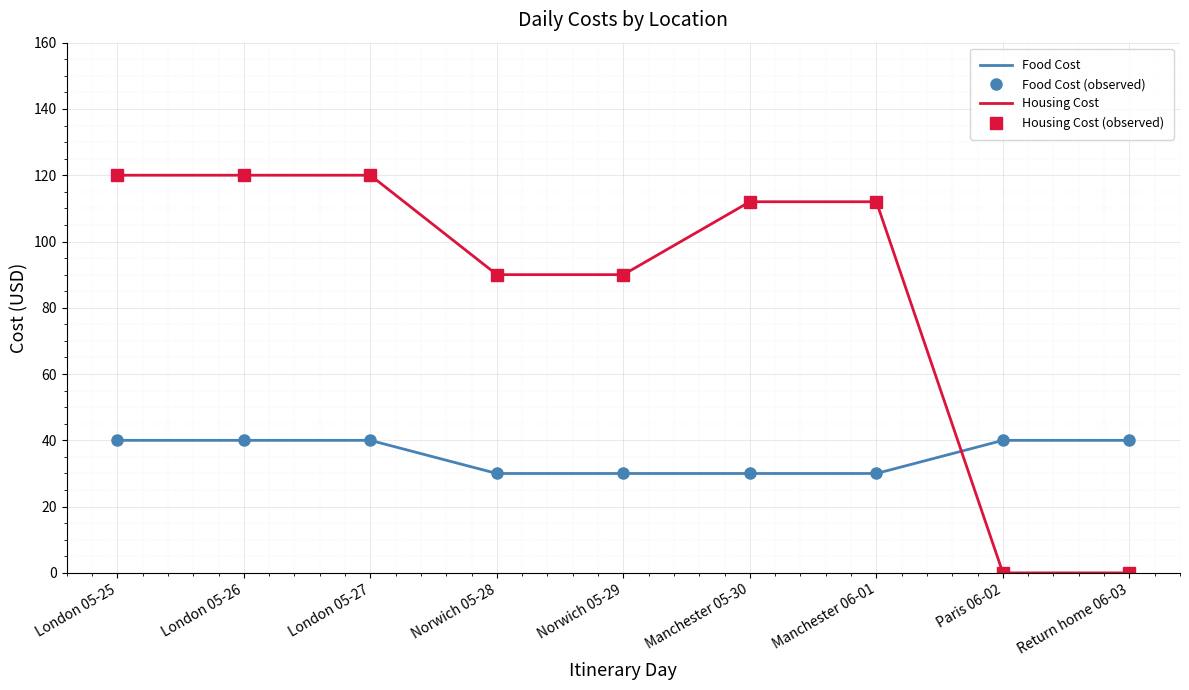

True or false: Food Cost has a value of 30 at Norwich 05-28.

True